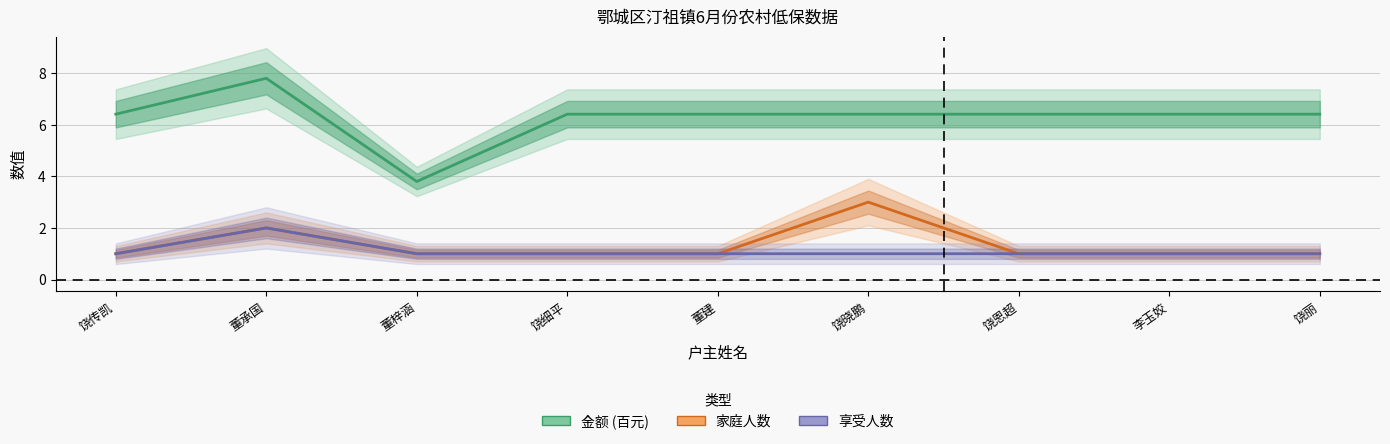

The value of 家庭人数 at 饶传凯 is 1.0. True or false?

True